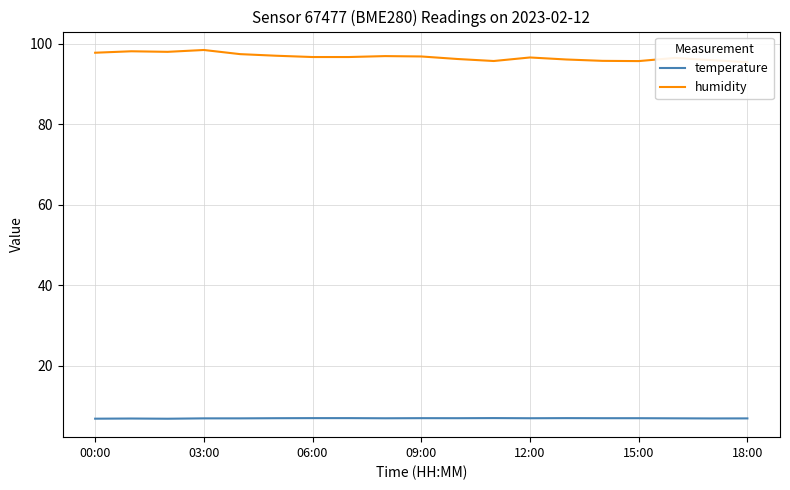

What is the difference between the maximum and minimum values in the temperature series?

0.2